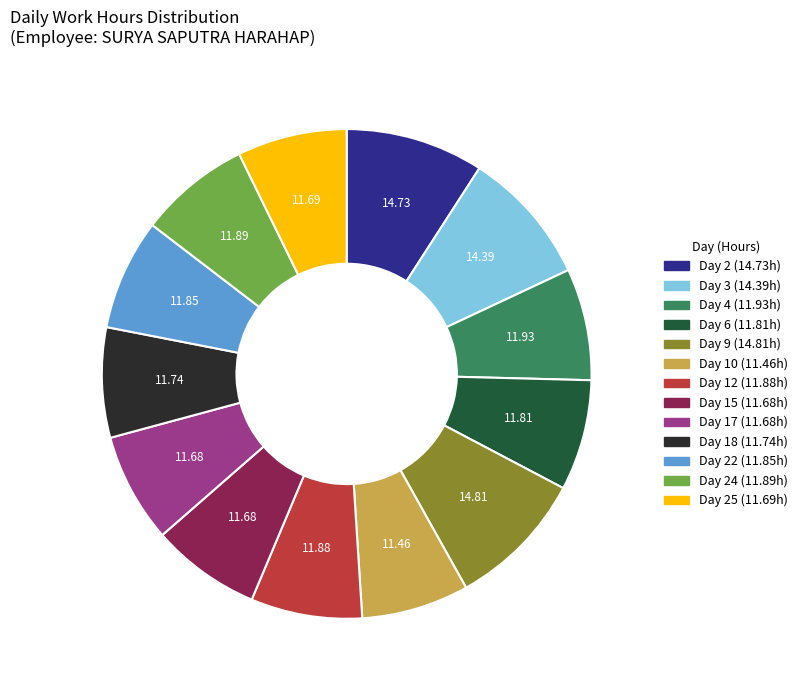

How many slices are in this pie chart?

13